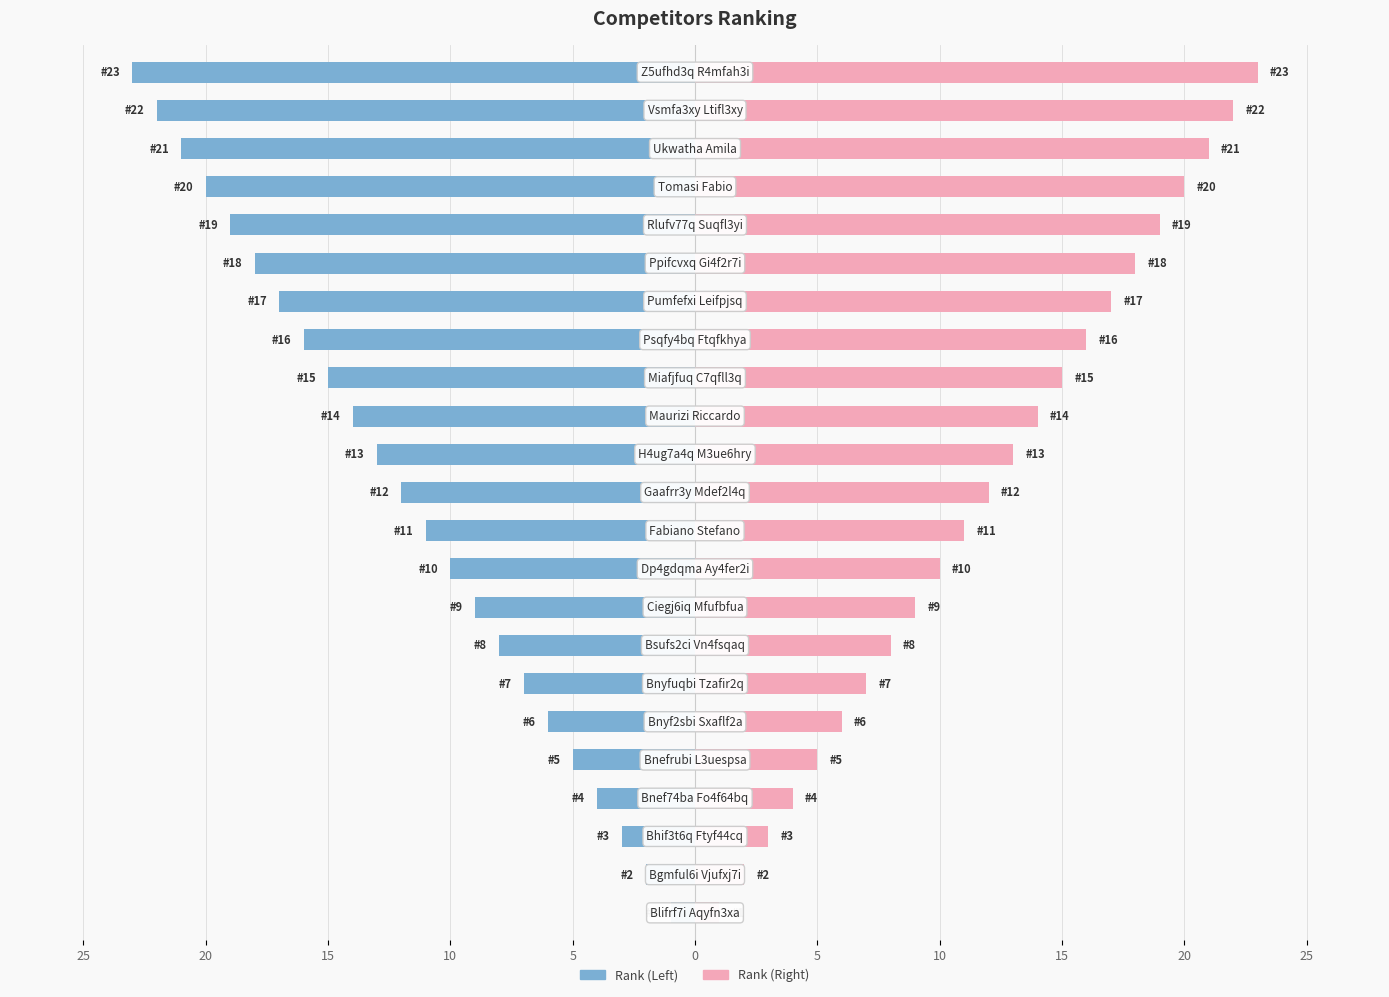

The value of Rank (Left) at 20 is -3. True or false?

False